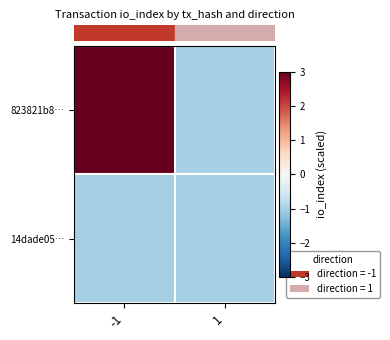

List the series in order of their overall mean, highest first.

row_0, row_1